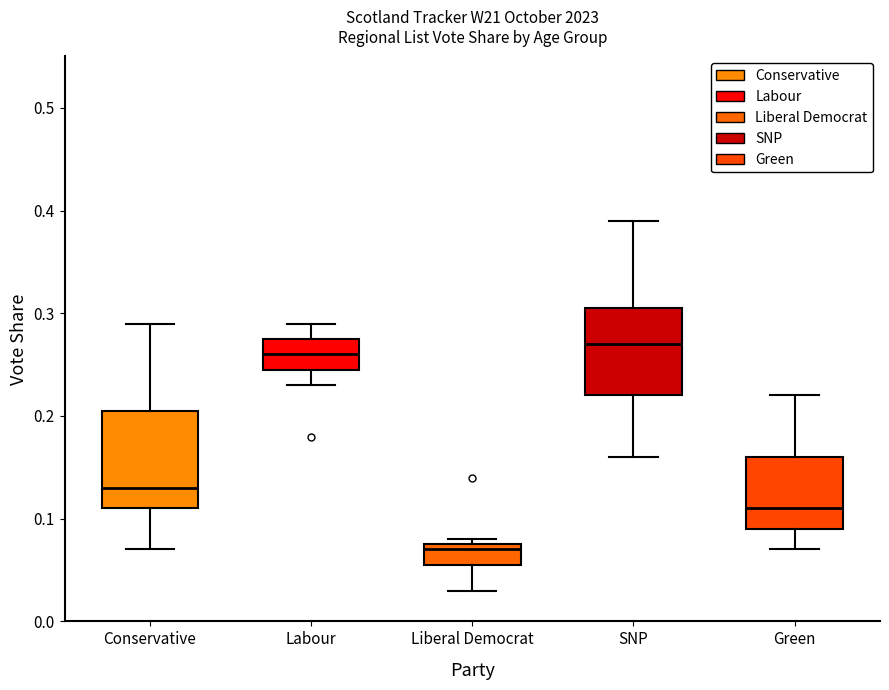

Where does the upper whisker of the box for SNP end on the y-axis? The values are not printed on the chart, so give them approximately, as read against the axis.

0.39